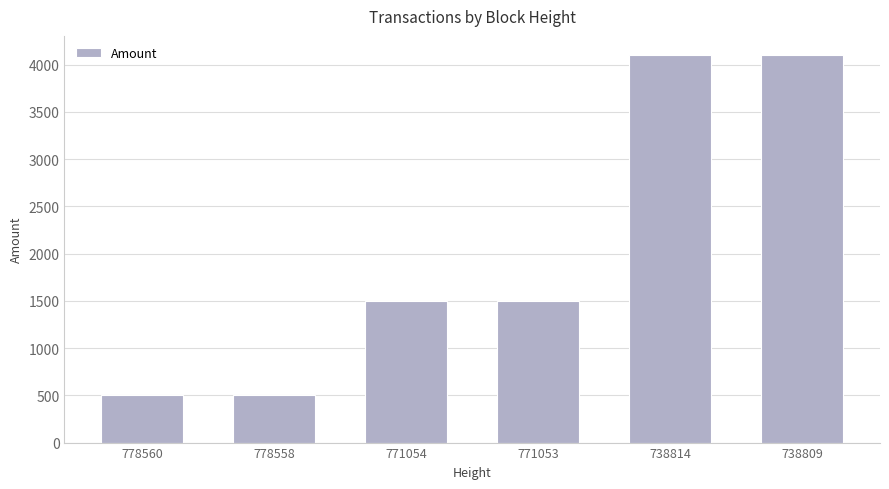

What is the sum of all values?

12196.6